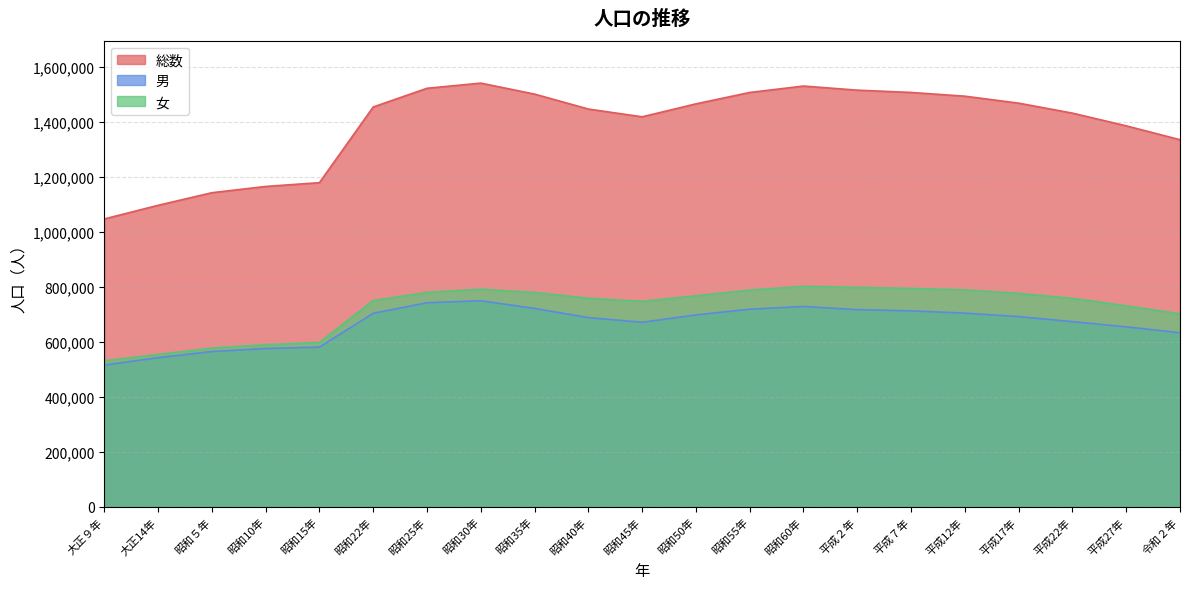

Which series has the largest total across all categories?

総数